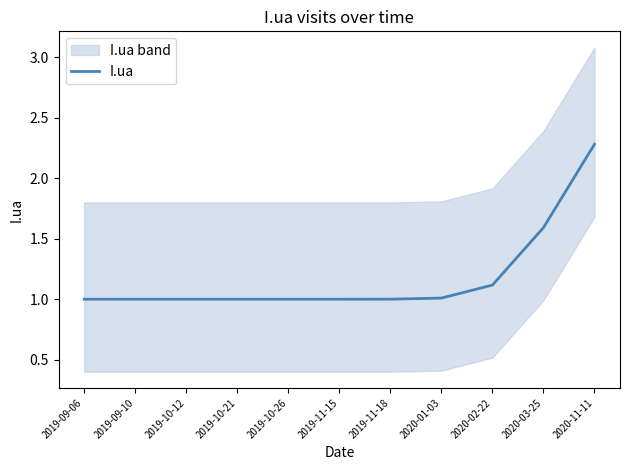

Reading left to right, extract all data points from this chart.

2019-09-06=1.0	2019-09-10=1.0	2019-10-12=1.0	2019-10-21=1.0	2019-10-26=1.0	2019-11-15=1.0	2019-11-18=1.0	2020-01-03=1.0	2020-02-22=1.1	2020-03-25=1.6	2020-11-11=2.3